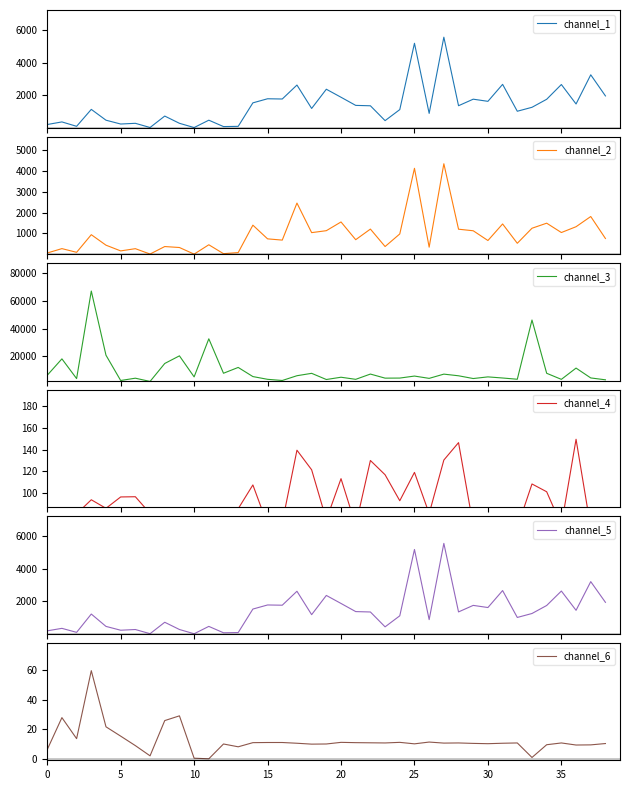

Is the value of channel_4 at 17 greater than the value of channel_6 at 19?

Yes